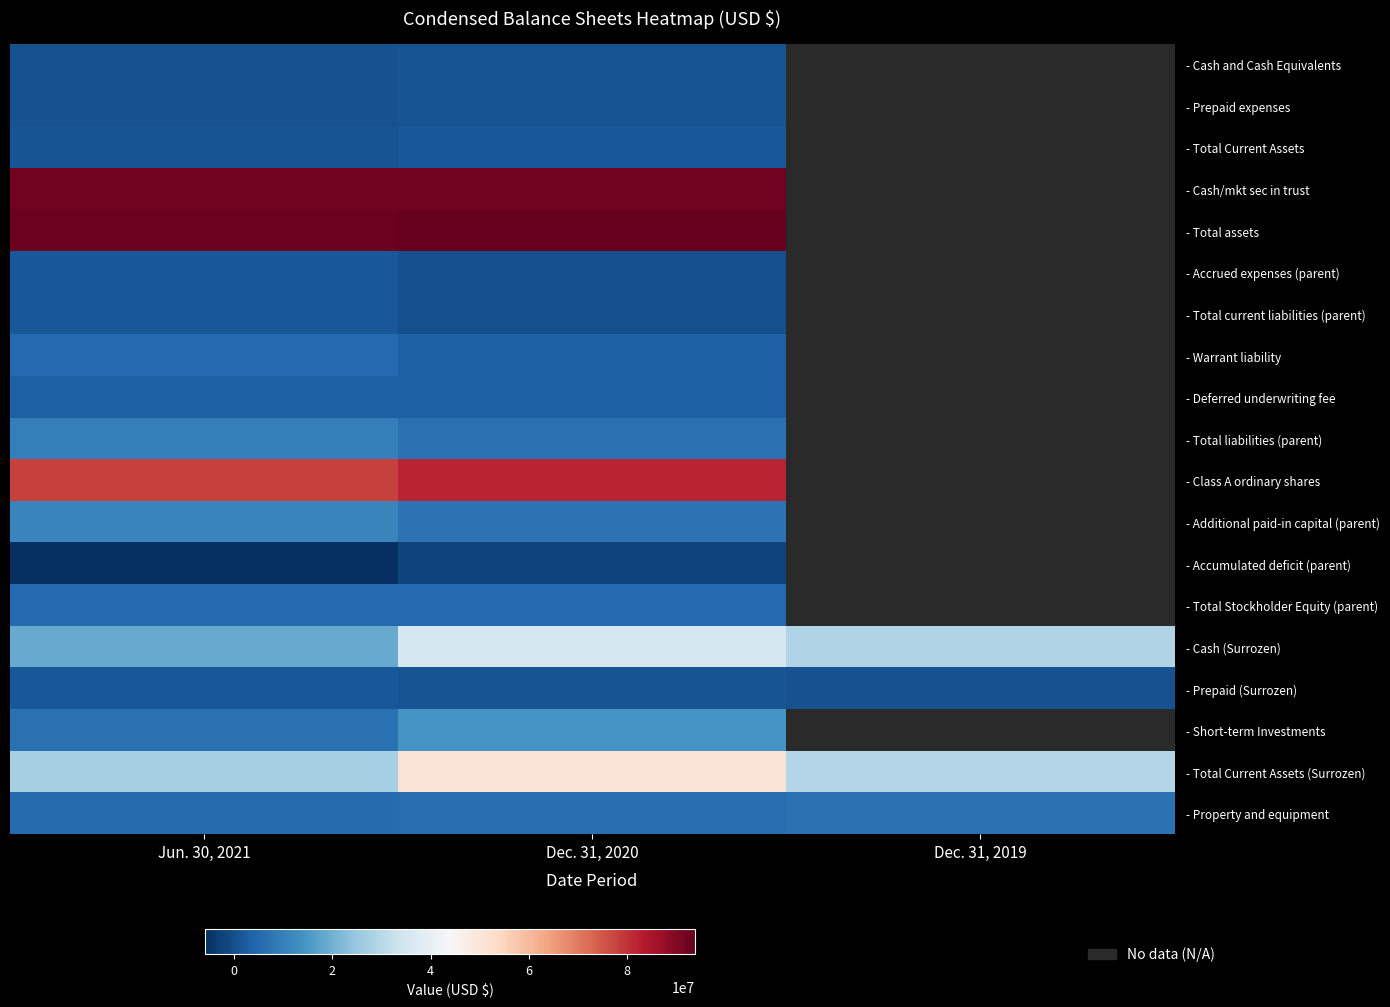

Rank the series at Jun. 30, 2021 from lowest to highest value.

- Accumulated deficit (parent), - Cash and Cash Equivalents, - Prepaid expenses, - Total Current Assets, - Accrued expenses (parent), - Total current liabilities (parent), - Prepaid (Surrozen), - Deferred underwriting fee, - Total Stockholder Equity (parent), - Warrant liability, - Property and equipment, - Short-term Investments, - Total liabilities (parent), - Additional paid-in capital (parent), - Cash (Surrozen), - Total Current Assets (Surrozen), - Class A ordinary shares, - Cash/mkt sec in trust, - Total assets